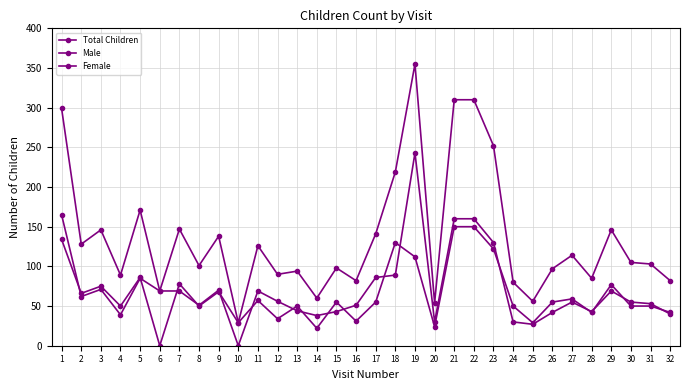

Does the chart have visible grid lines?

Yes